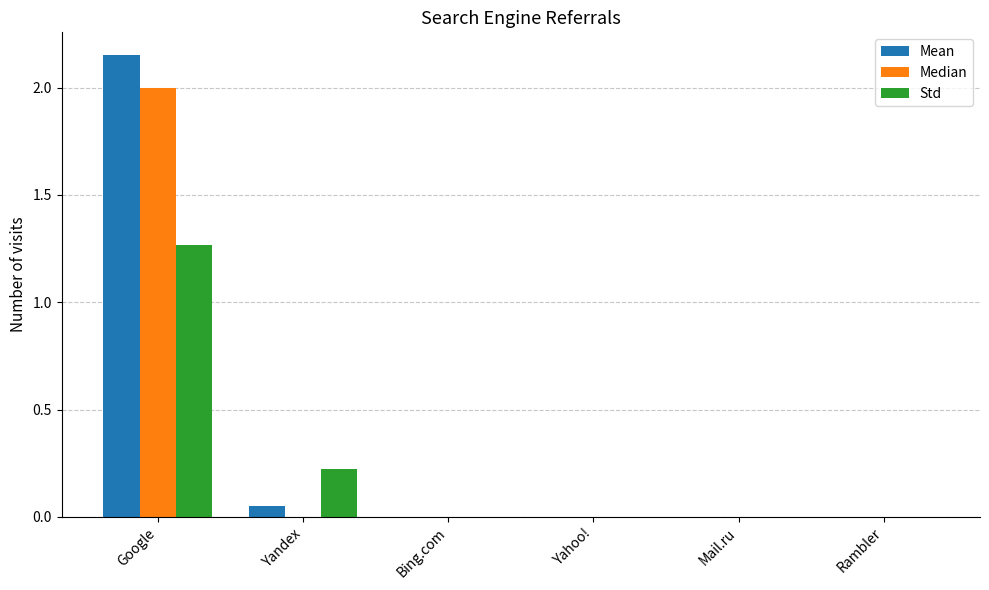

How many series are shown in this chart?

3